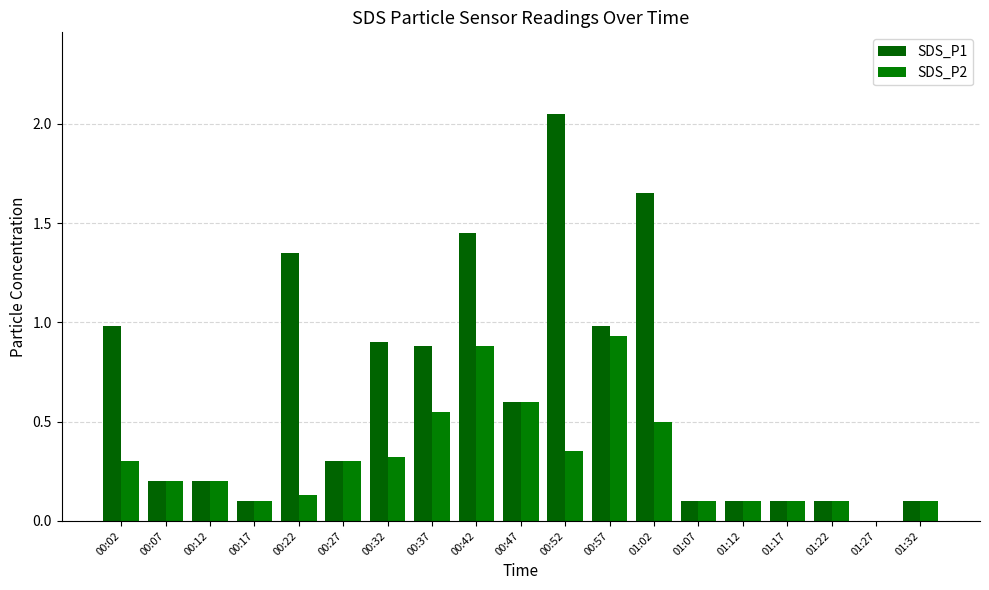

Is it true that SDS_P2 equals 0.0 at 00:07?

False